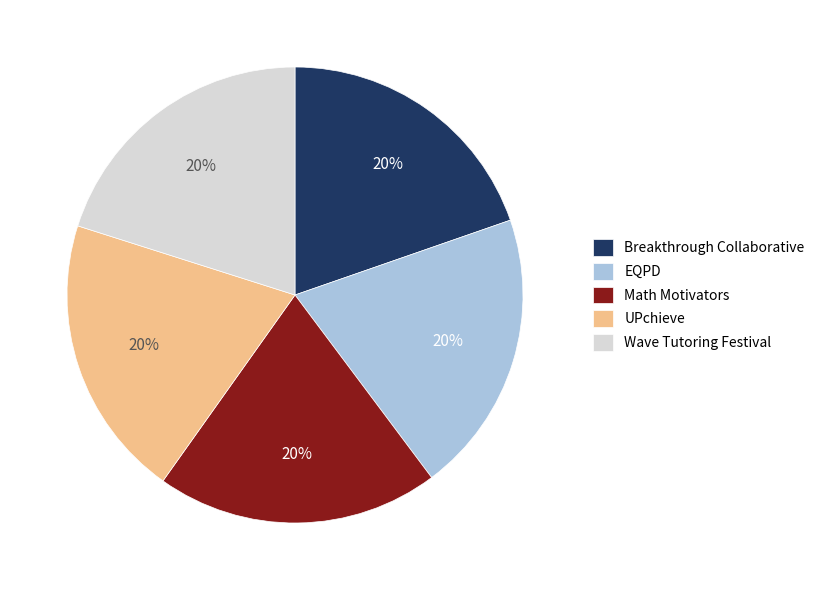

Approximately how many times larger is the value at EQPD compared to Wave Tutoring Festival?

1.0